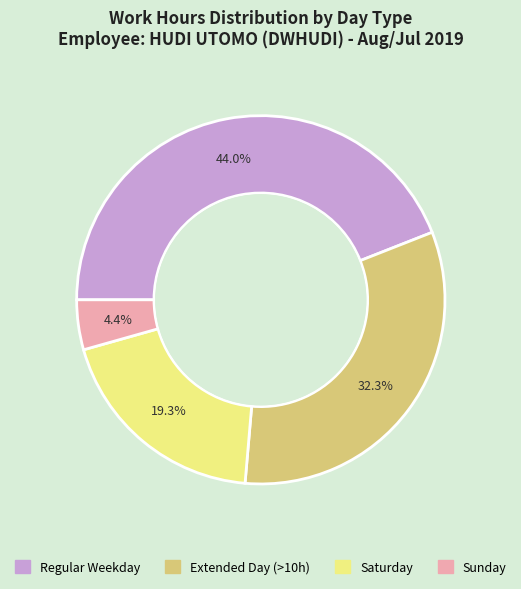

Is there any slice that represents more than half of the pie?

No